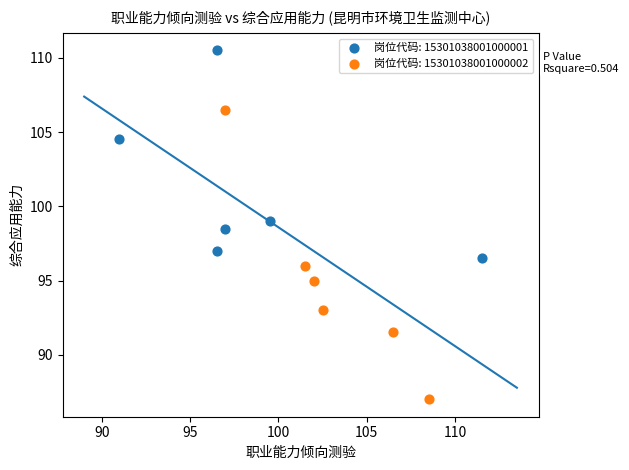

What are all the series names shown in the legend?

岗位代码: 15301038001000001, 岗位代码: 15301038001000002